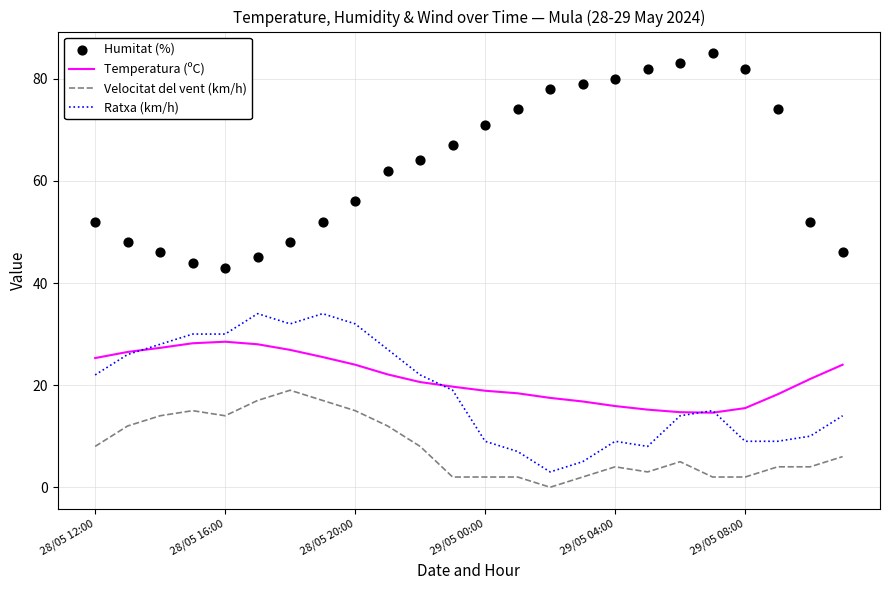

Which series has the largest Y range (max minus min)?

Humitat (%)